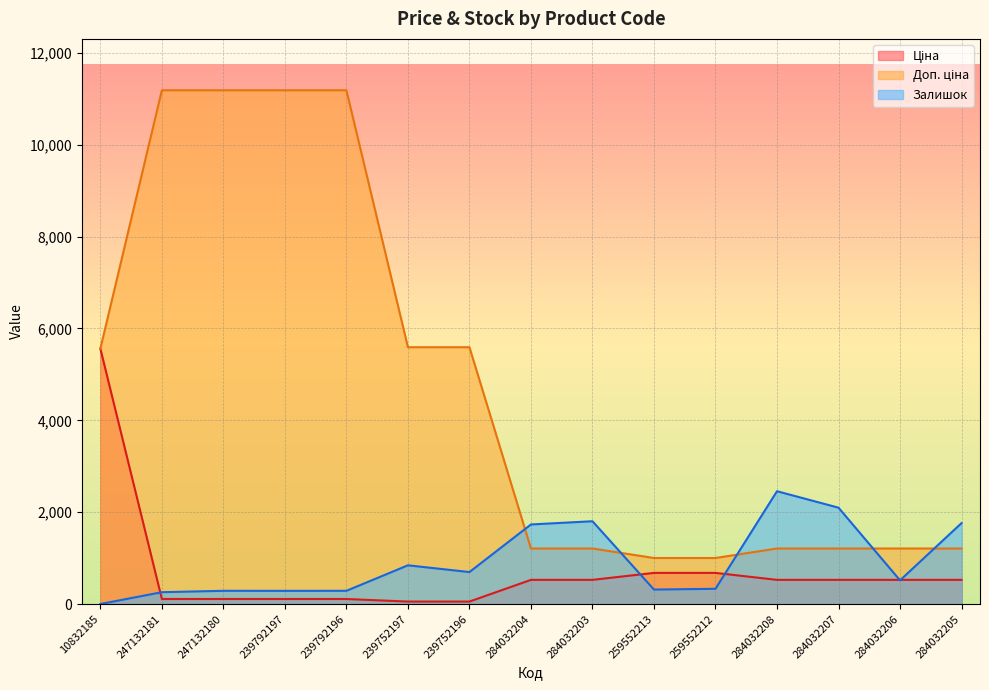

Rank the series by their maximum value, from lowest to highest.

Залишок, Ціна, Доп. ціна